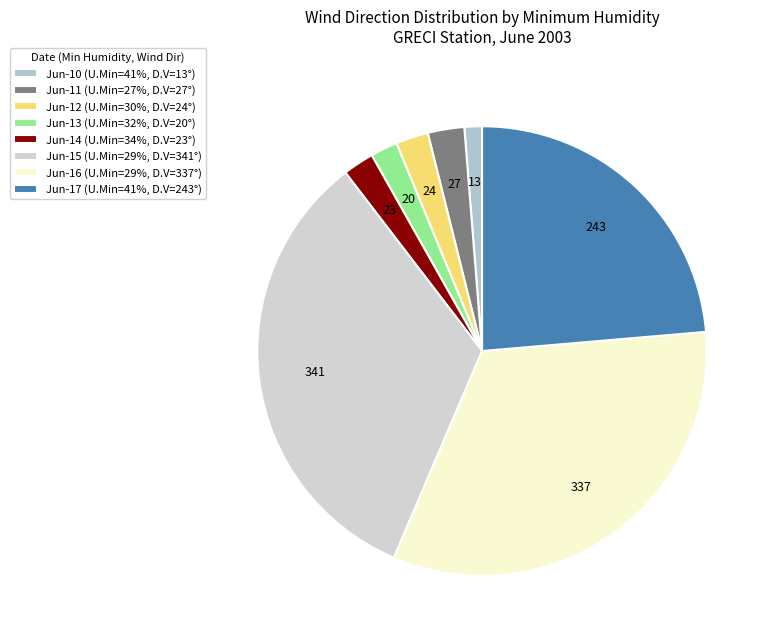

Count the number of slices in the pie.

8